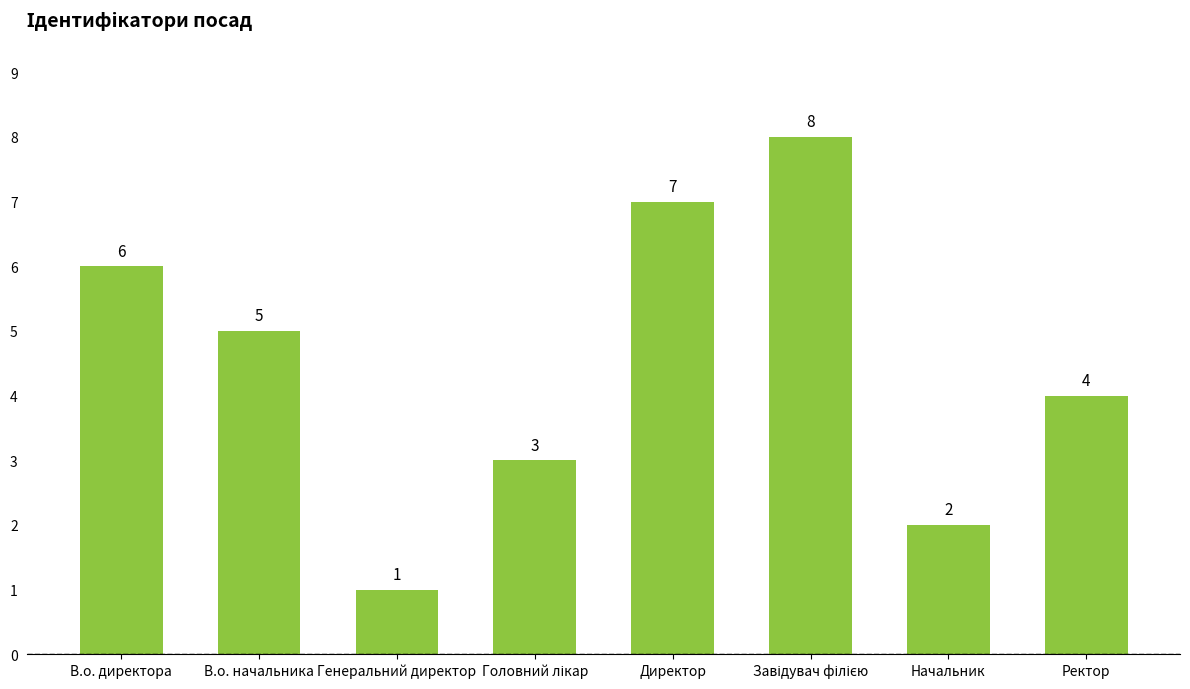

What is the maximum value shown in the chart?

8